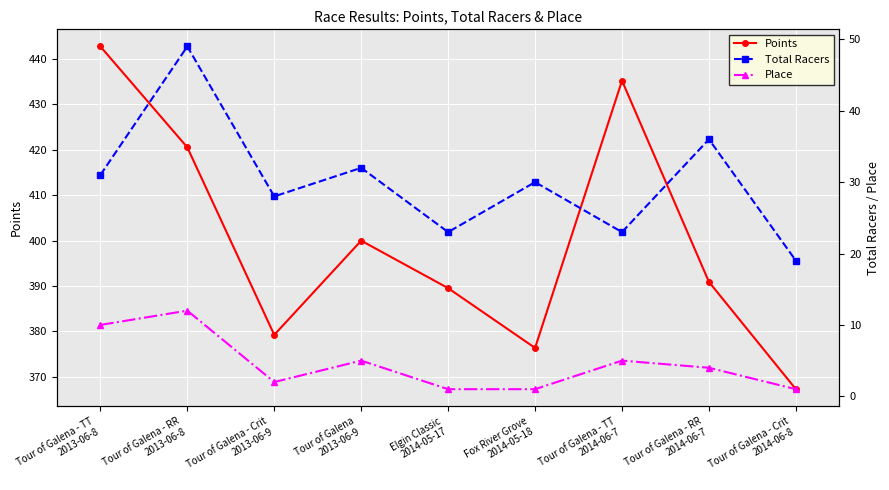

True or false: Total Racers and Place cross at least once.

False